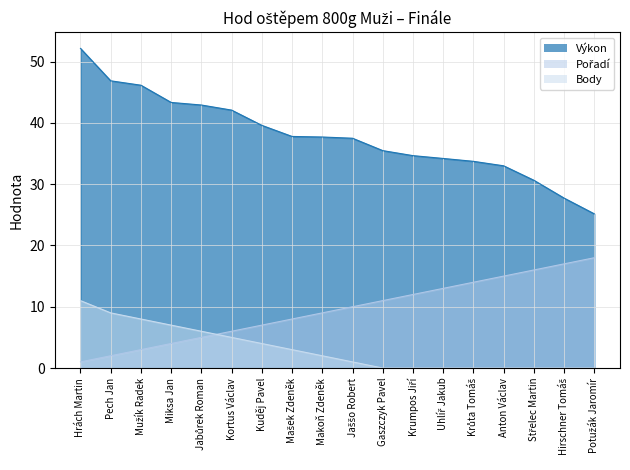

At which category does the chart reach its peak across all series?

Hrách Martin